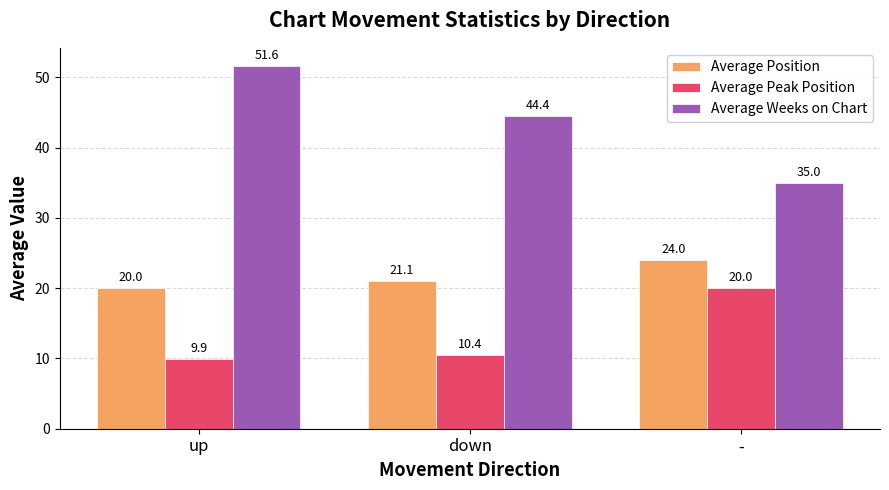

True or false: Average Weeks on Chart has a value of 51.6 at up.

True